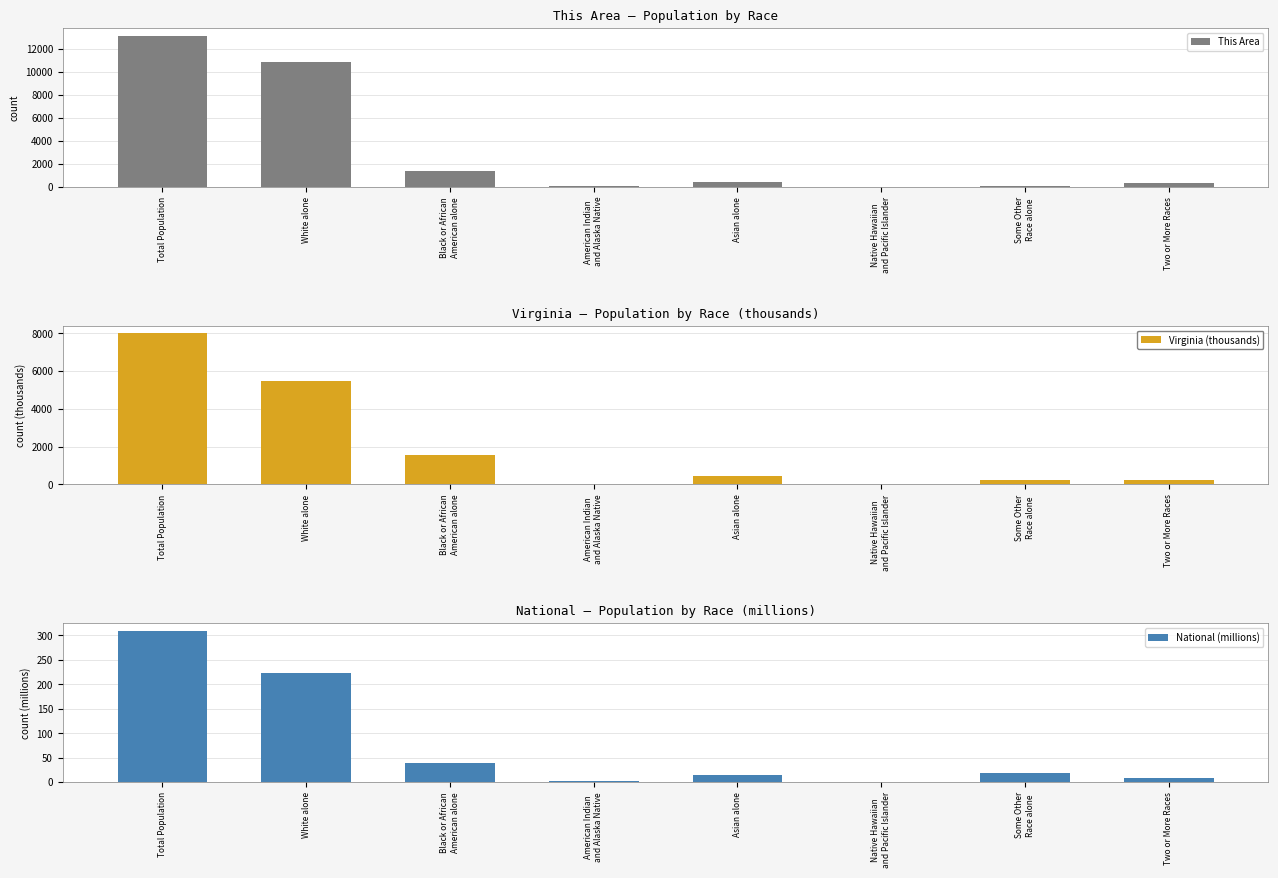

What is the average value of the This Area series?

3293